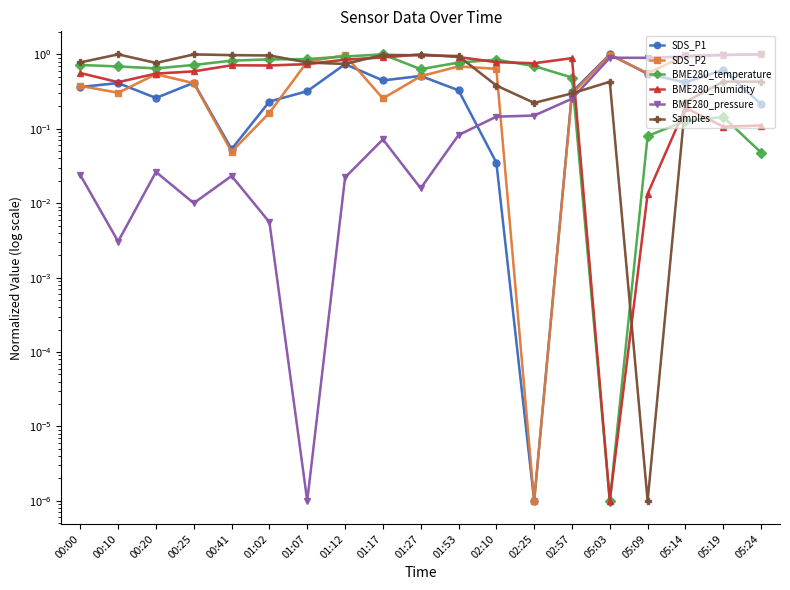

What position from the left is 05:24?

19